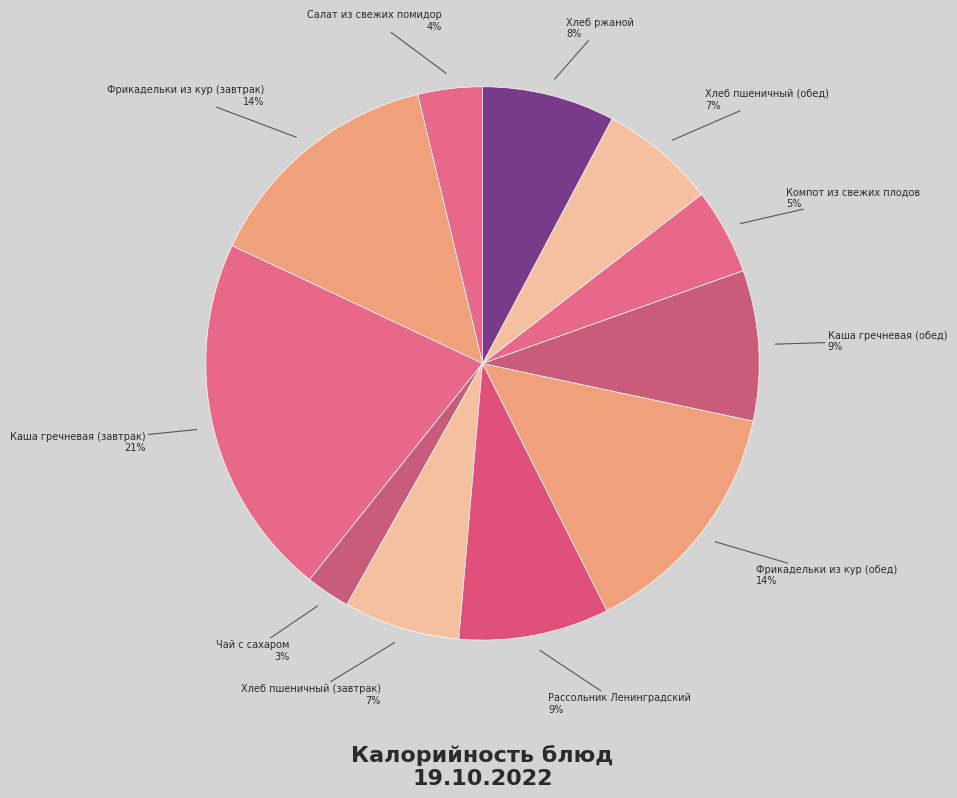

Count the number of slices in the pie.

11